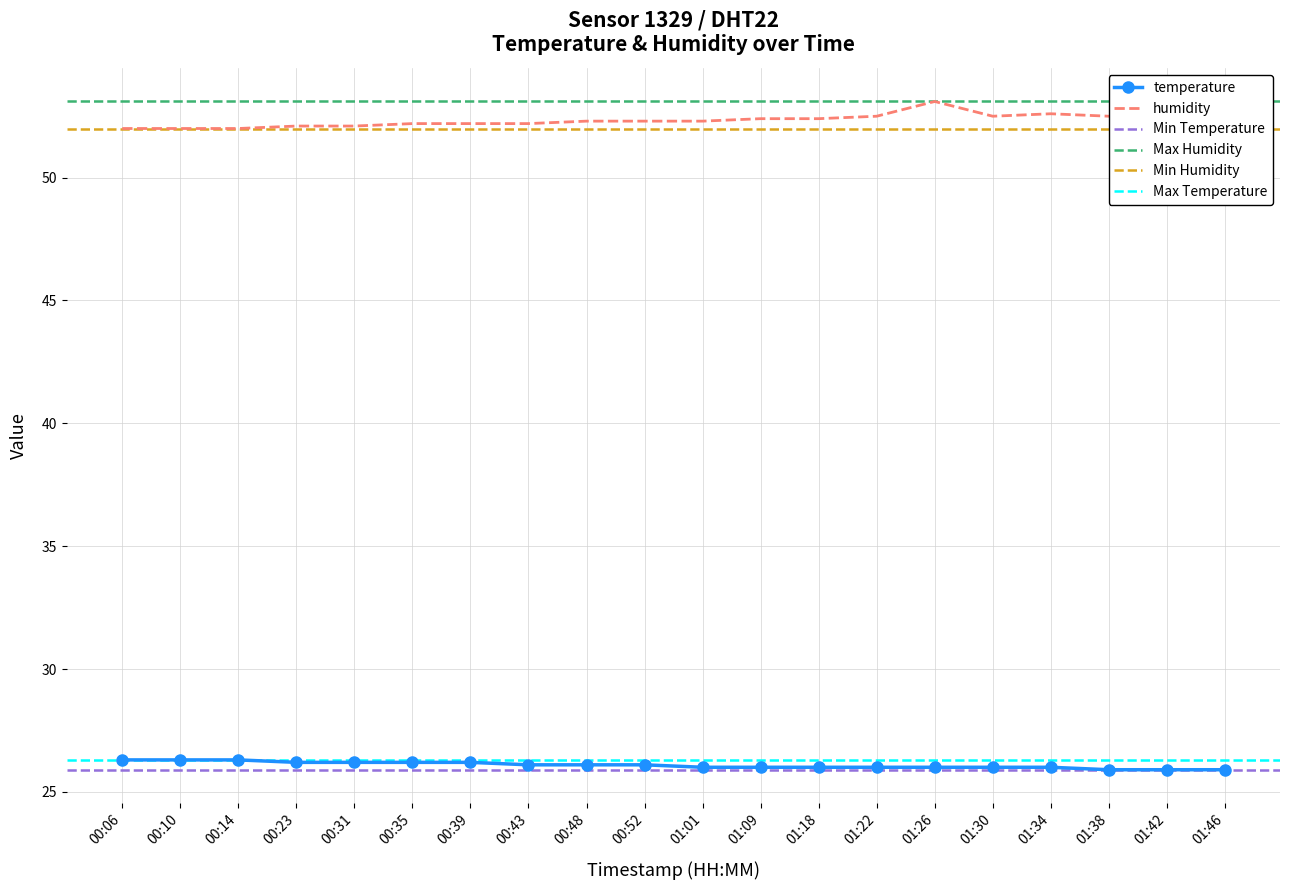

In humidity, how many points are higher than both neighbors (excluding endpoints)?

2